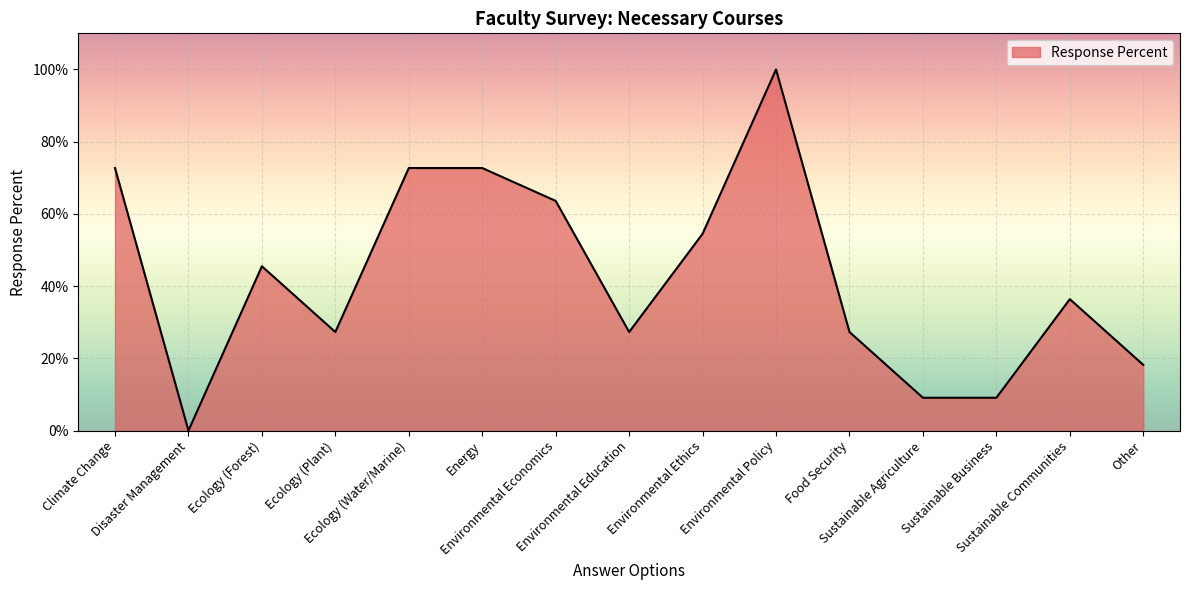

Is this an area chart (filled region under the line)?

Yes